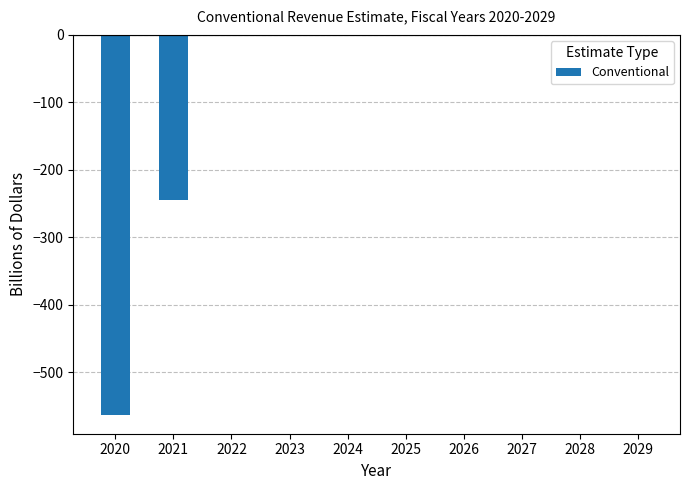

What is the sum of all values?

-807